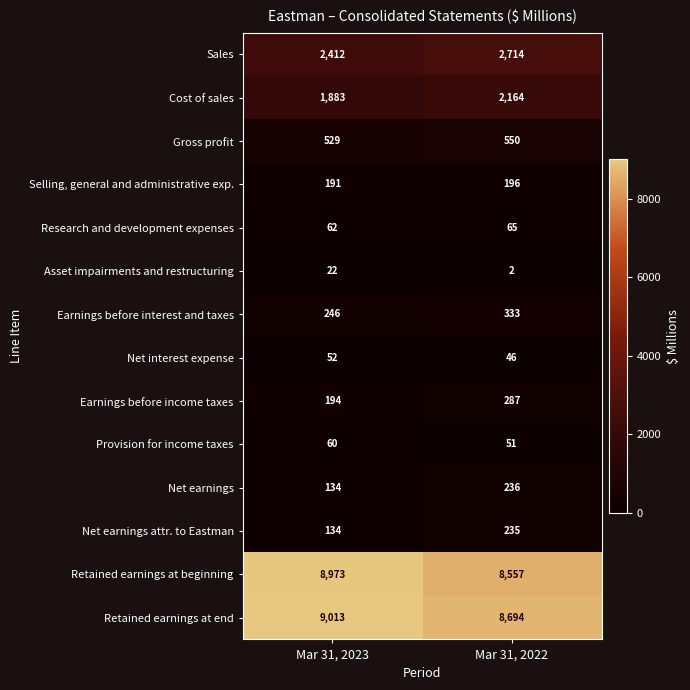

At Mar 31, 2022, list the series in order from smallest to largest.

Asset impairments and restructuring, Net interest expense, Provision for income taxes, Research and development expenses, Selling, general and administrative exp., Net earnings attr. to Eastman, Net earnings, Earnings before income taxes, Earnings before interest and taxes, Gross profit, Cost of sales, Sales, Retained earnings at beginning, Retained earnings at end